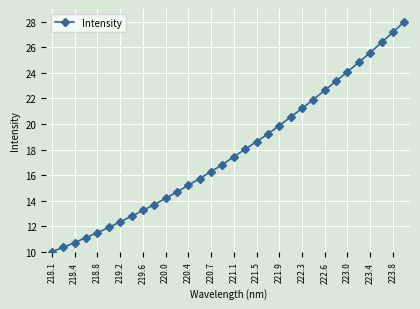

What is the minimum value shown in the chart?

10.0